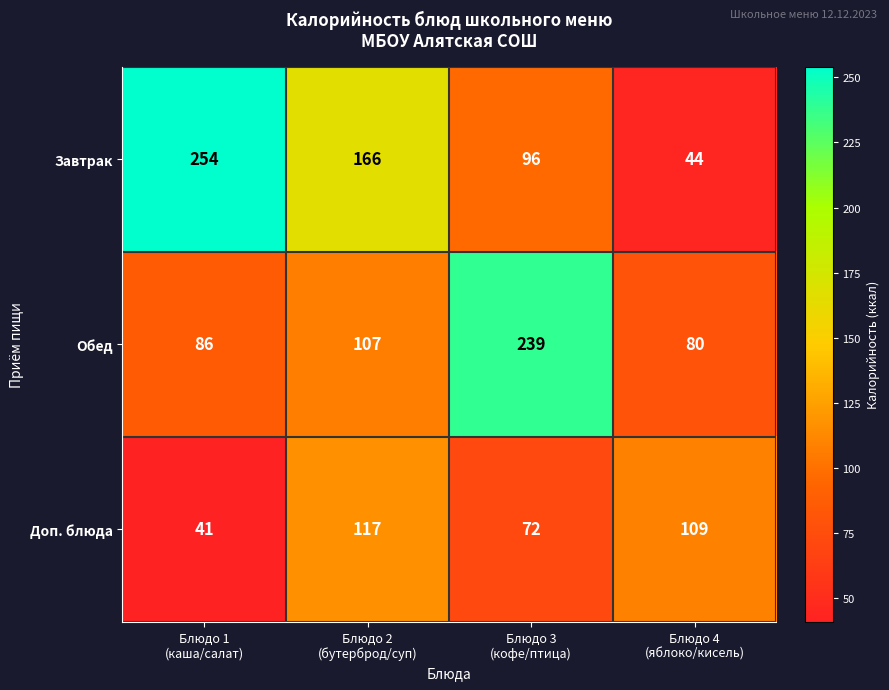

How many distinct data groups are displayed?

3